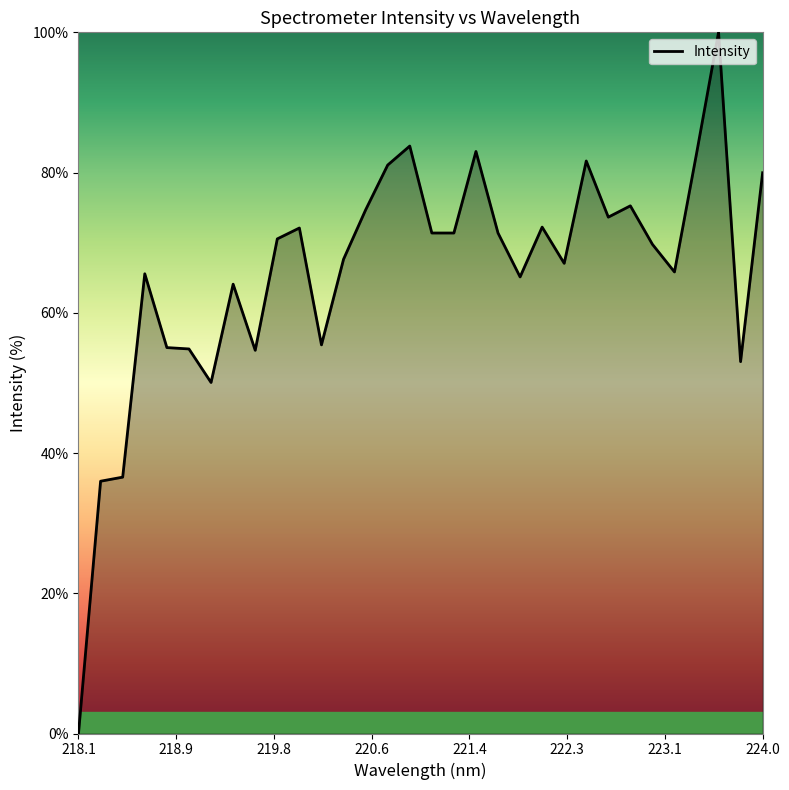

What is the sum of all values?

2105.4